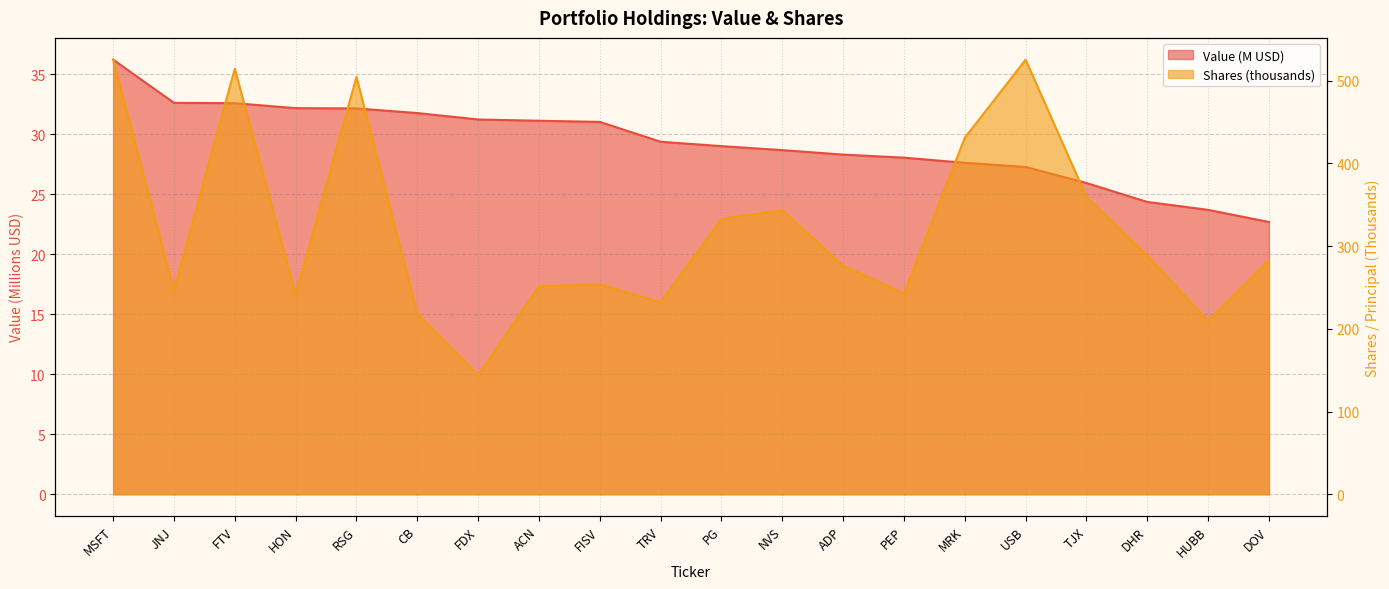

What is the spread (max minus min) of values at MRK?

403.4